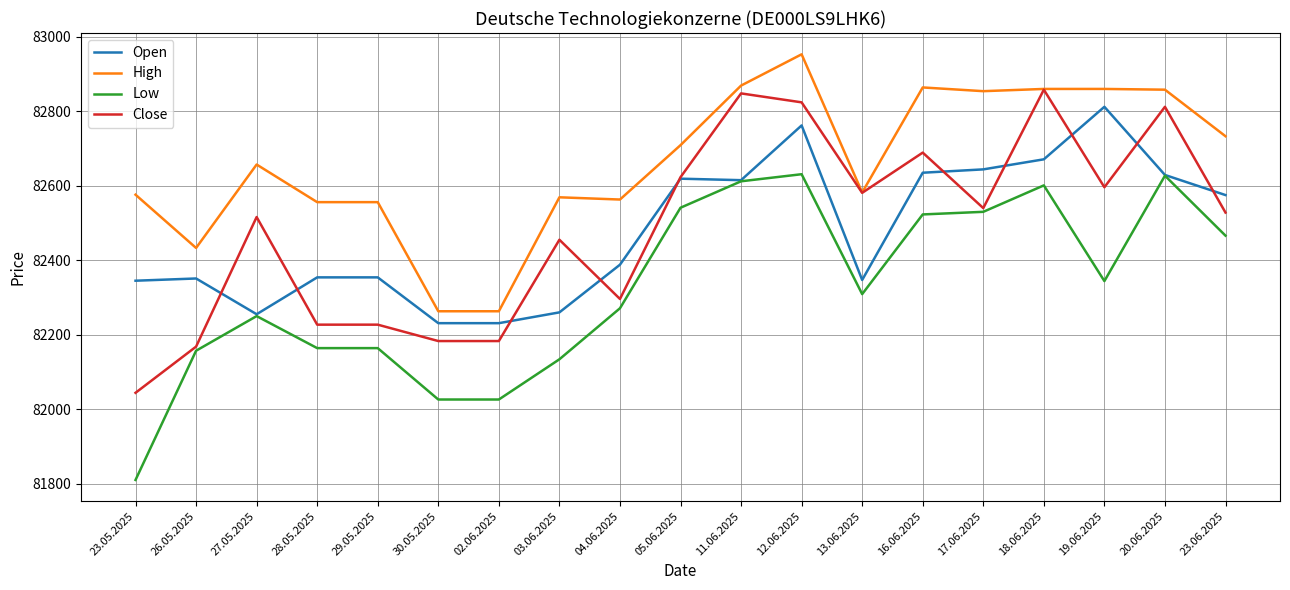

At how many categories does at least one series exceed 82809?

7